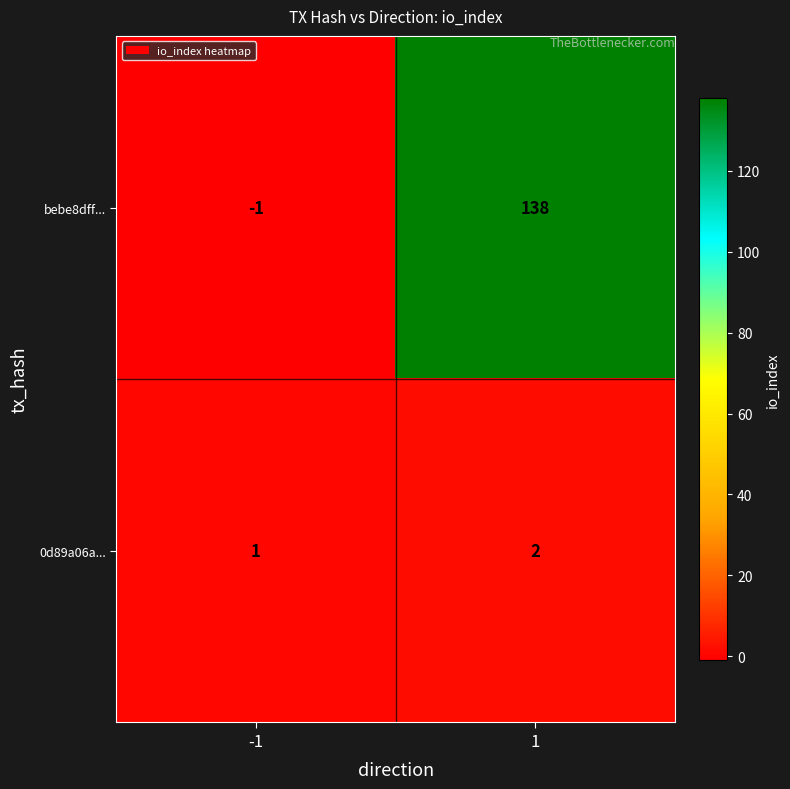

Count the number of data series in this chart.

2